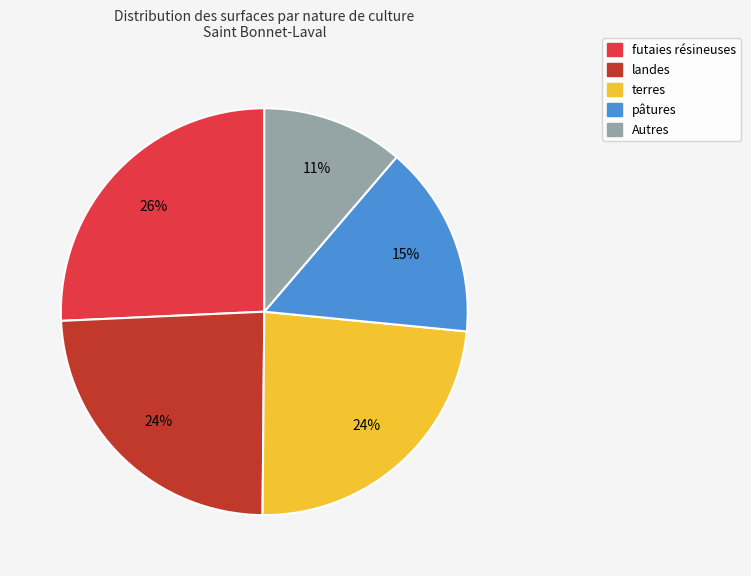

Is it true that terres is 35% of the pie?

False